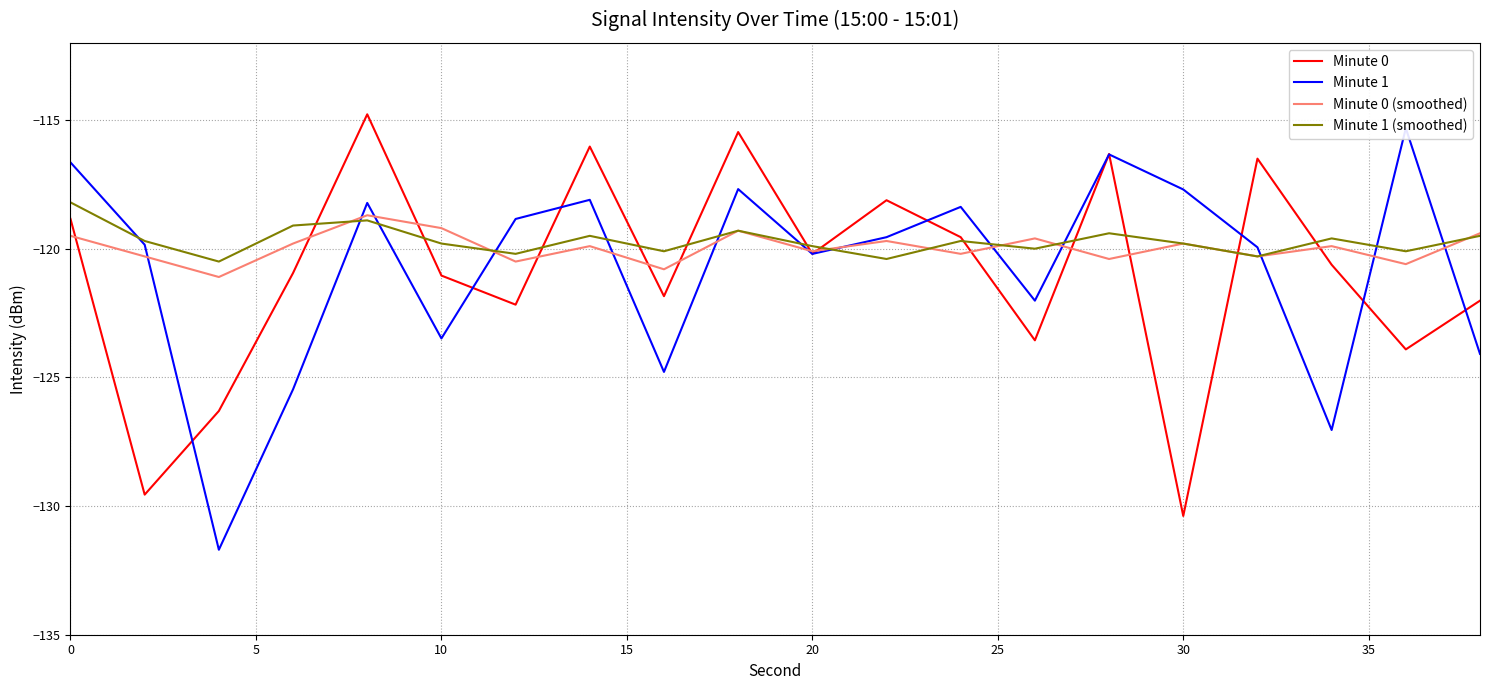

What is the difference between the maximum and minimum values in the Minute 0 series?

15.6